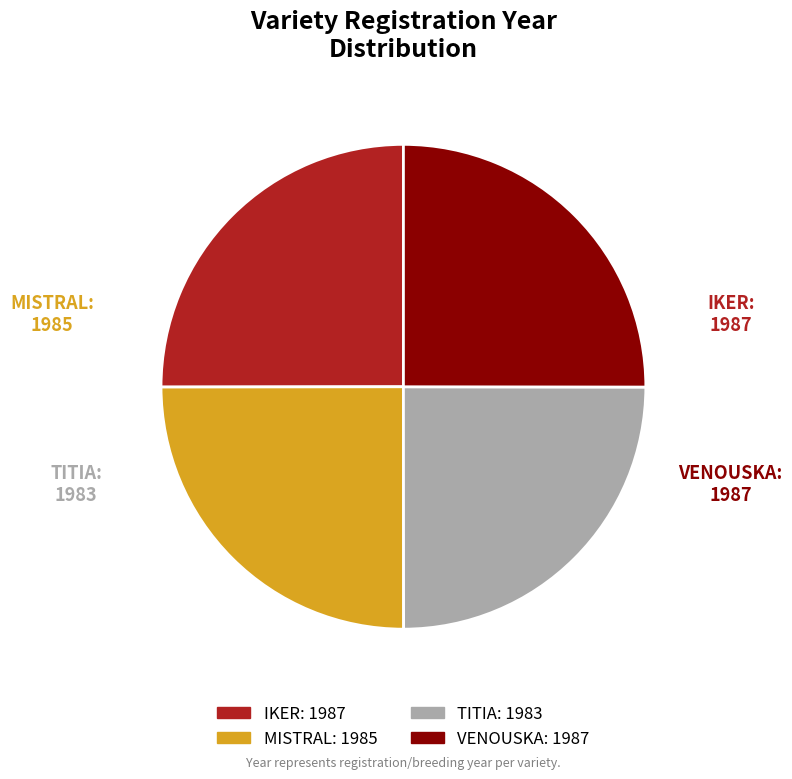

Is it true that MISTRAL is 18% of the pie?

False